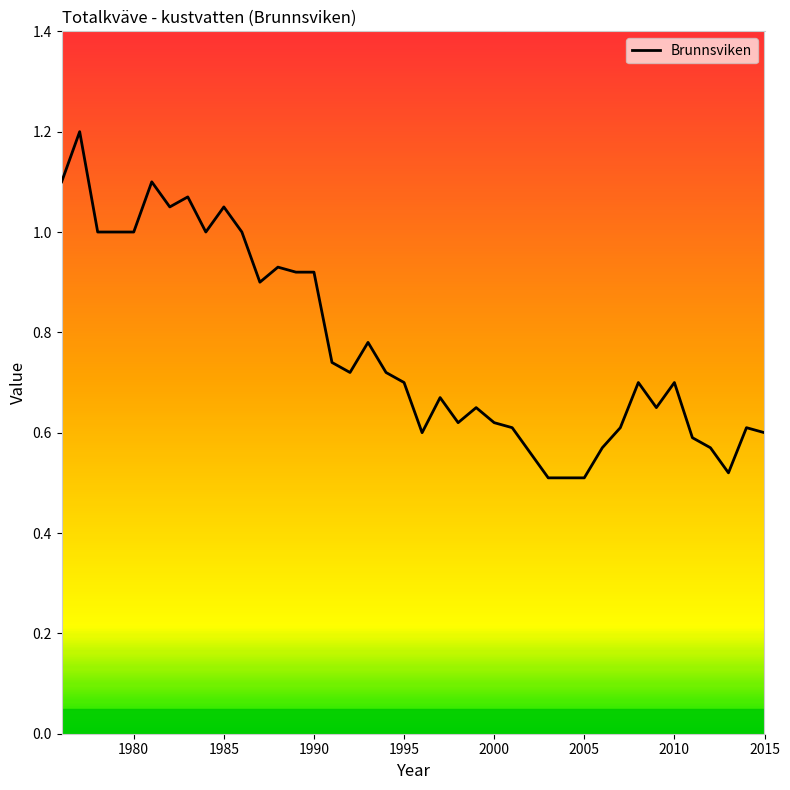

What is the maximum value shown in the chart?

1.2